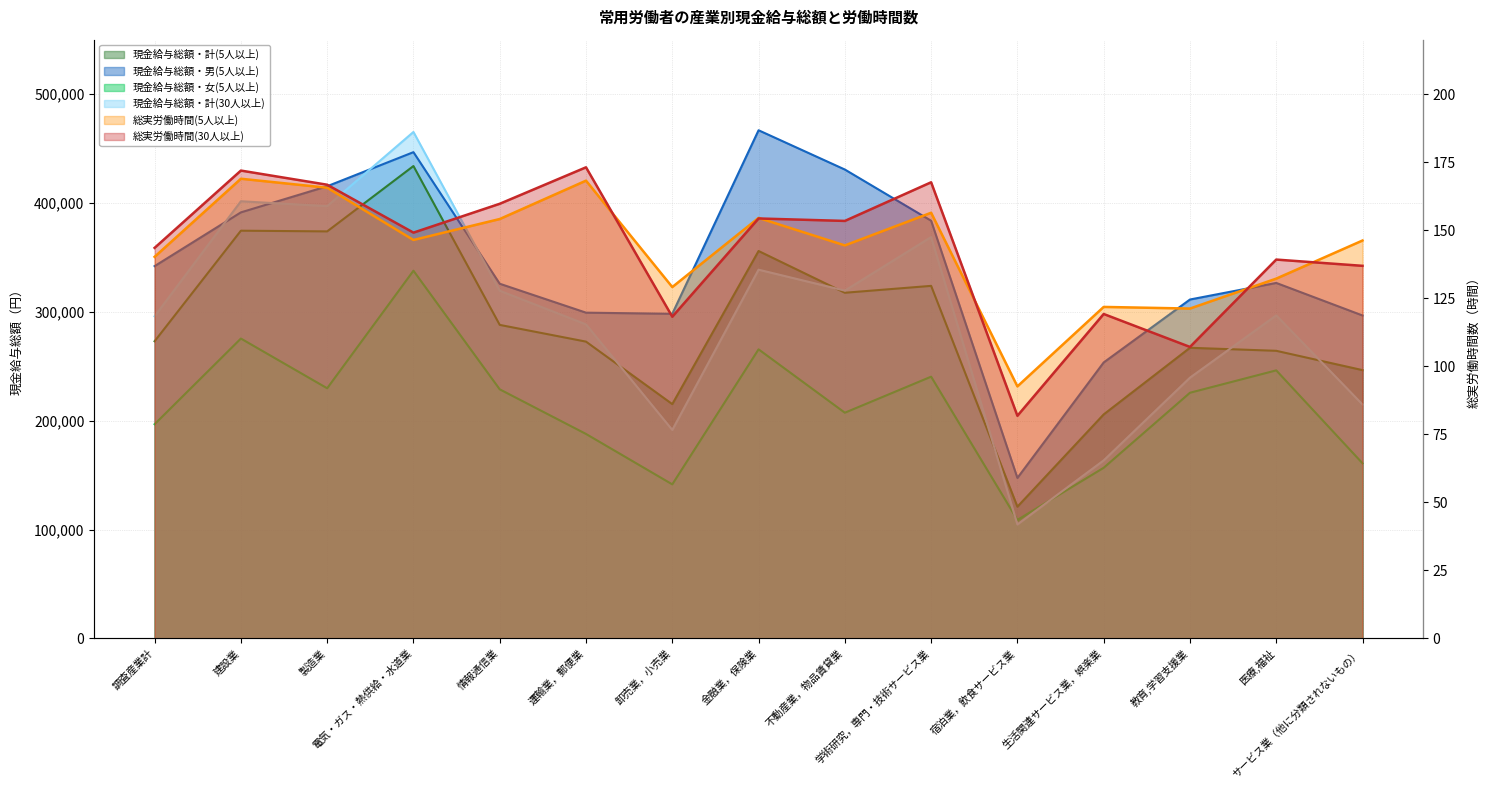

What is the total value across all series at 不動産業，物品賃貸業?

1275326.8